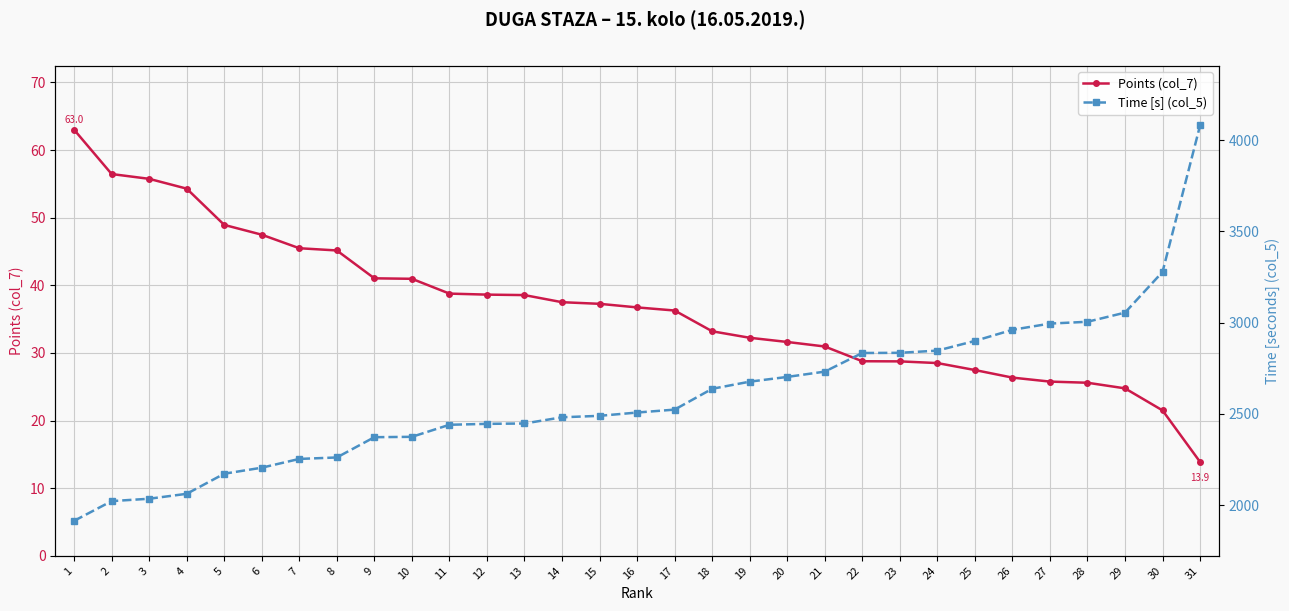

What is the spread (max minus min) of values at 6?

2158.5